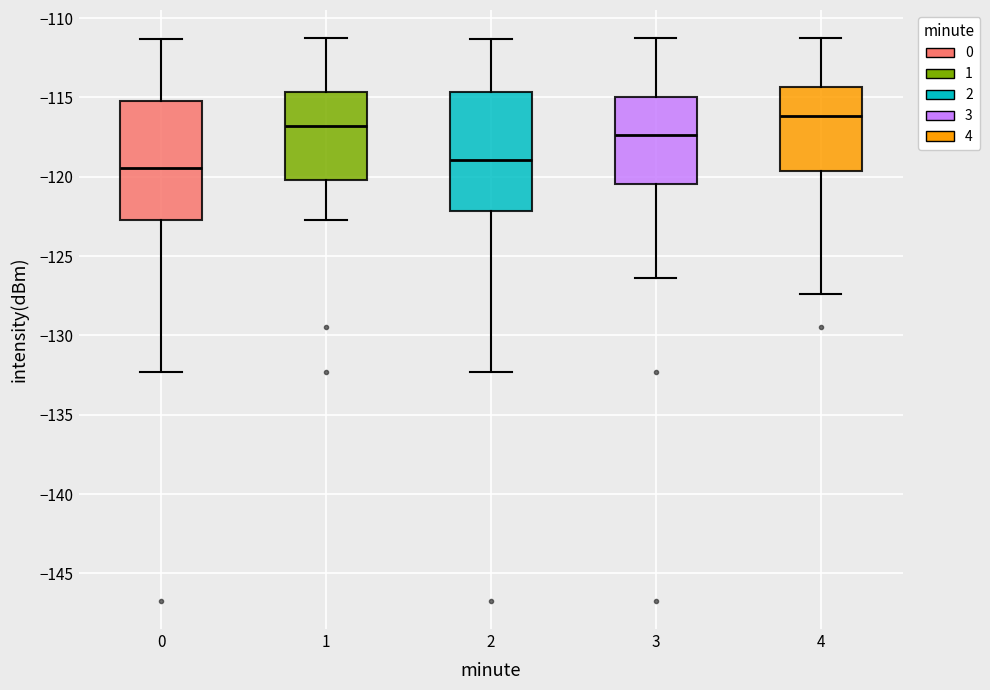

Where is the upper edge of the box at x = 4 on the y-axis? The values are not printed on the chart, so give them approximately, as read against the axis.

-114.5